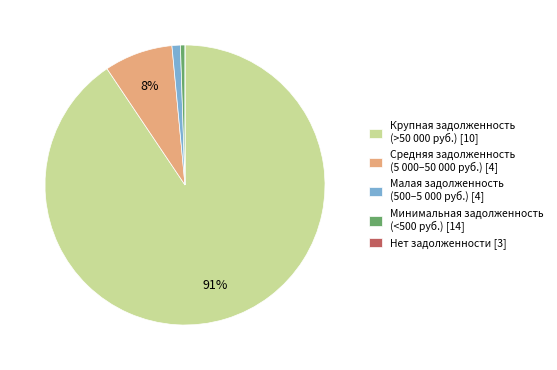

What is the largest slice in the pie chart?

Крупная задолженность (>50 000 руб.) [10]